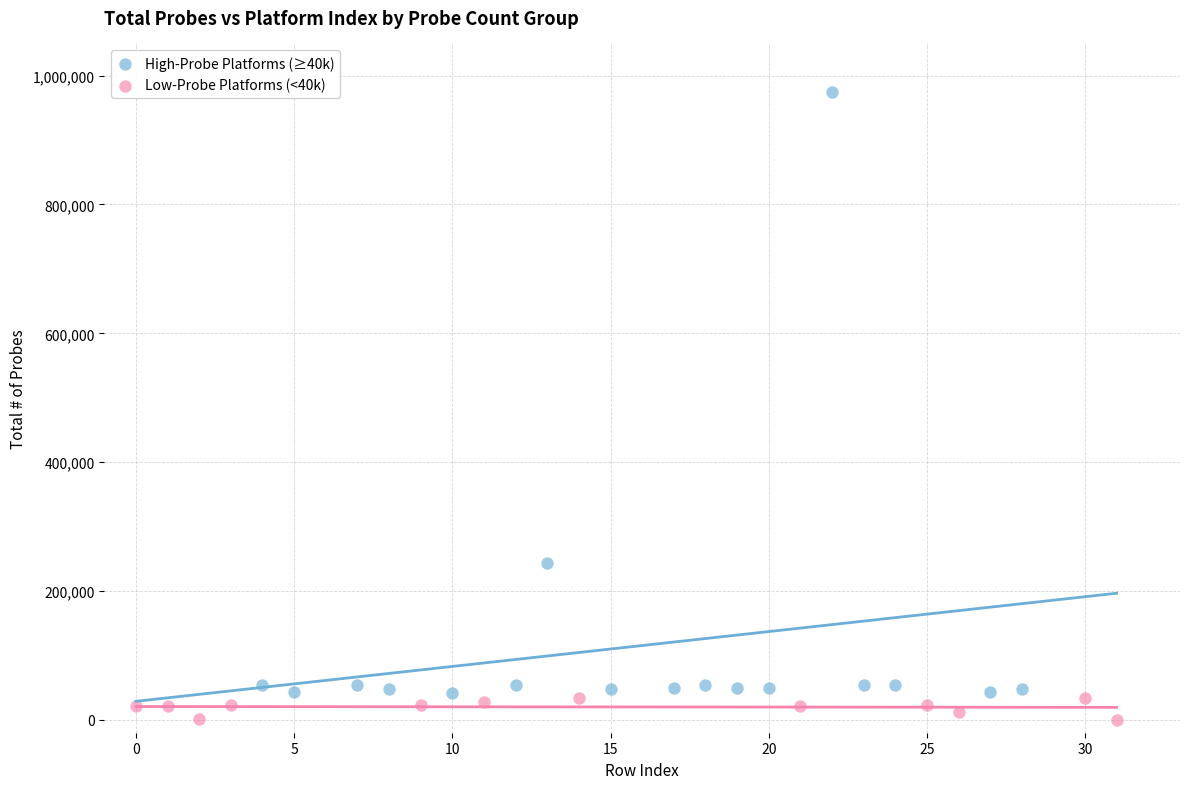

Which series reaches the minimum Y coordinate?

Low-Probe Platforms (<40k)